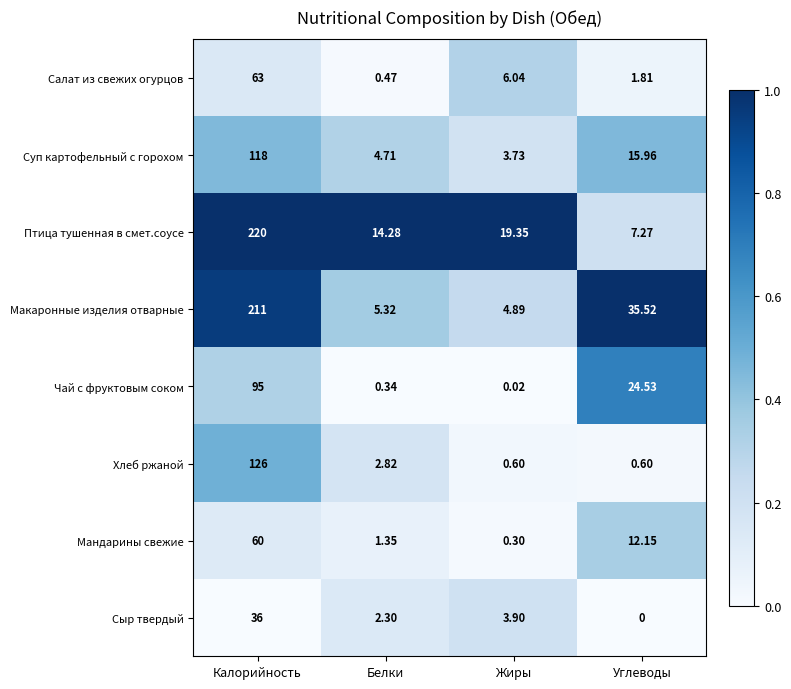

At which label is Птица тушенная в смет.соусе closest to 113?

Жиры